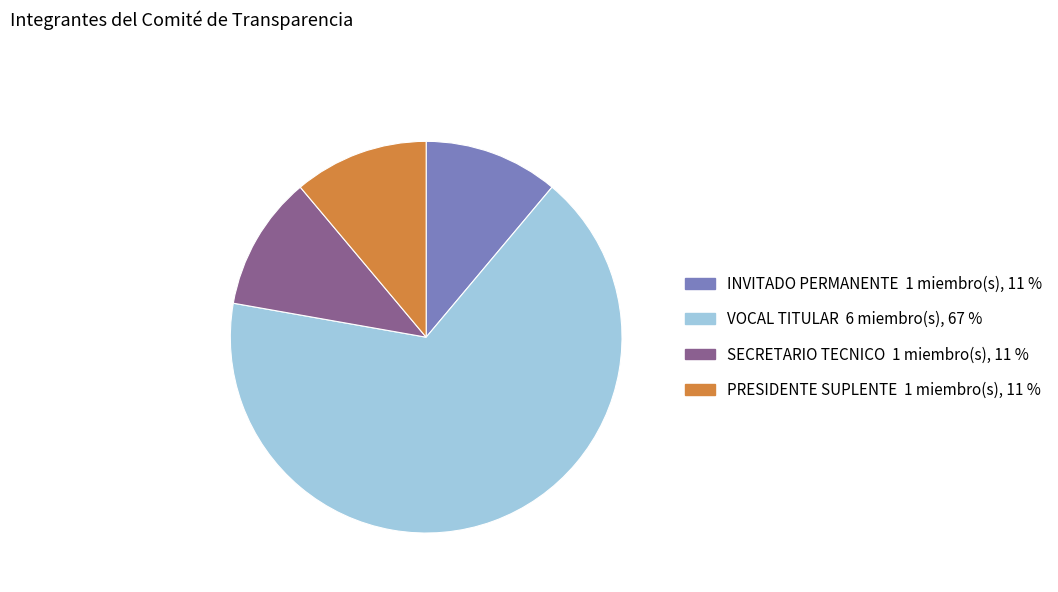

Which slice is the largest?

VOCAL TITULAR